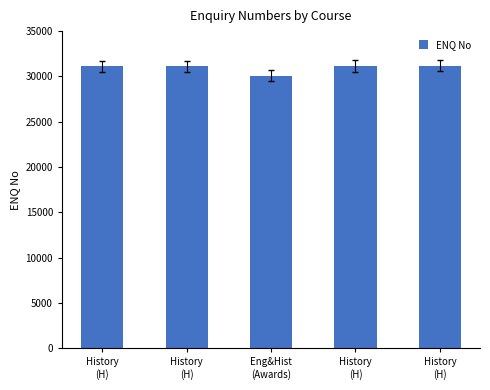

Is it true that the value at History
(H) is 31132?

True